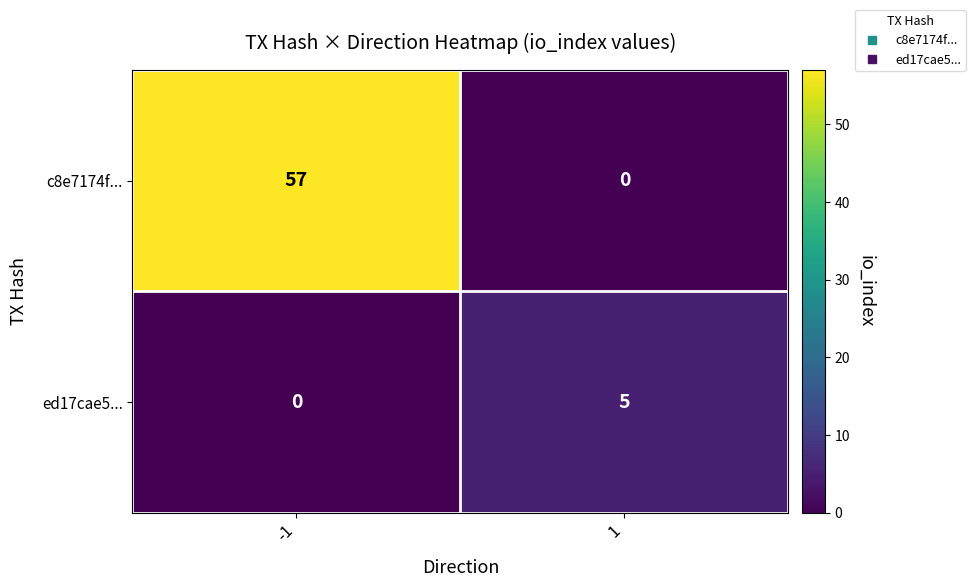

Count the number of data series in this chart.

2